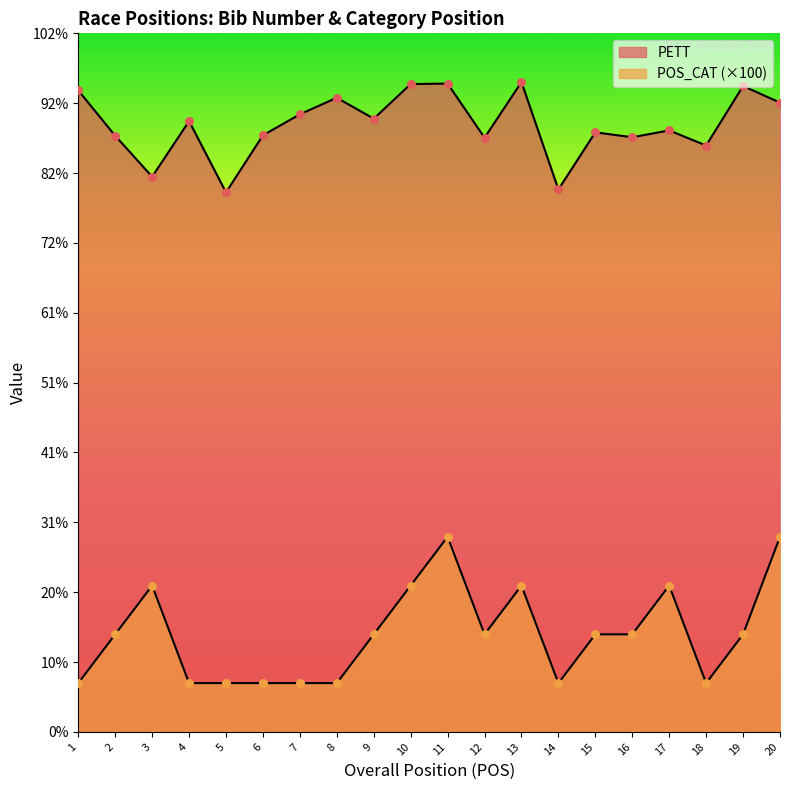

At how many categories does at least one series exceed 787?

20